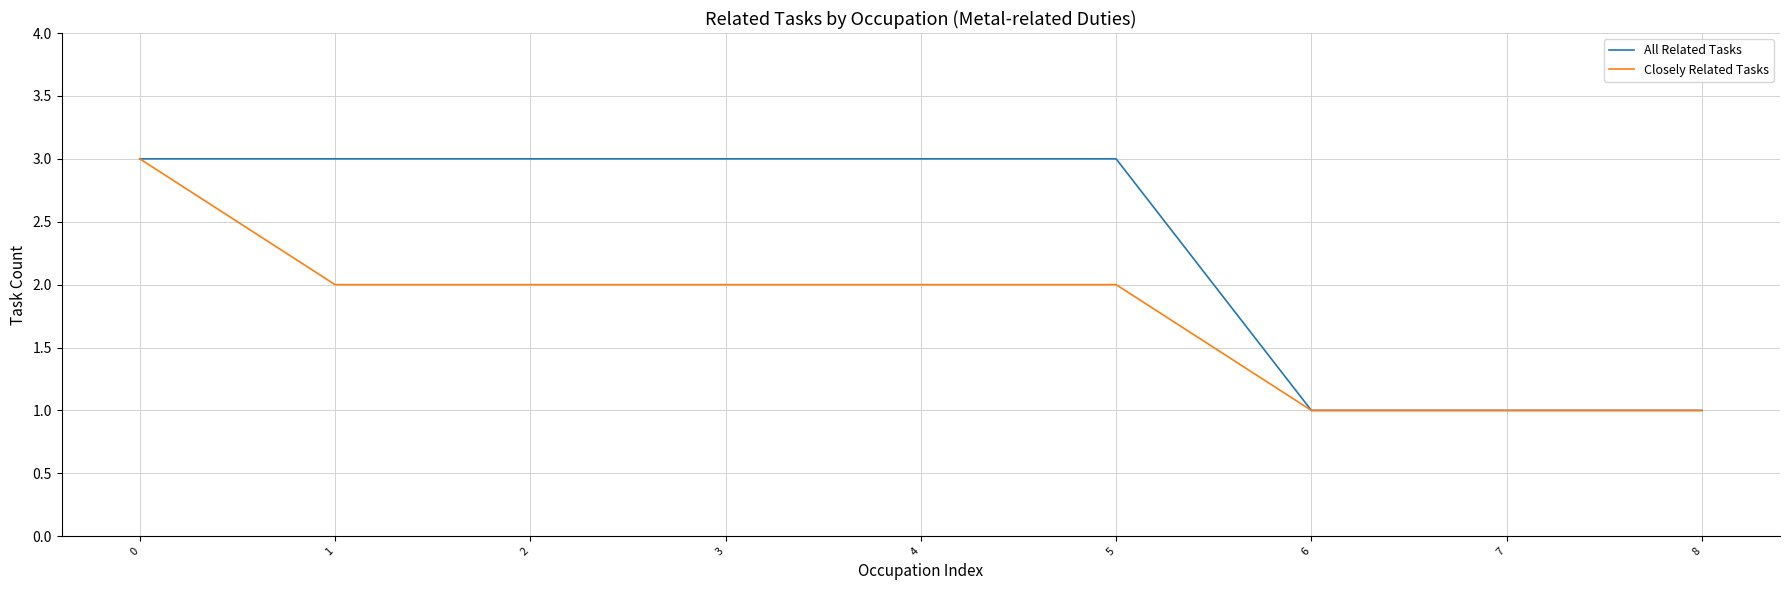

What is the total value across all series at 5?

5